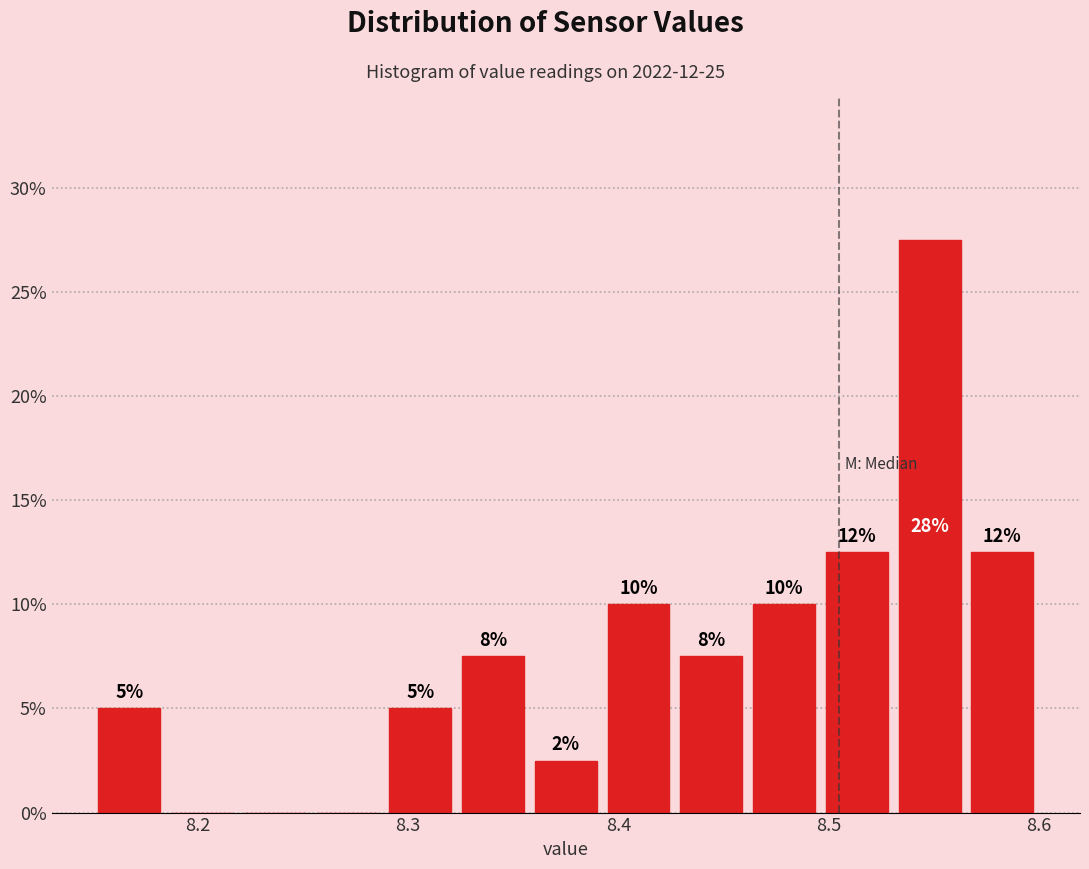

Around what value on the x-axis is the tallest bar? Give the approximate position of its centre, as read against the axis.

8.55